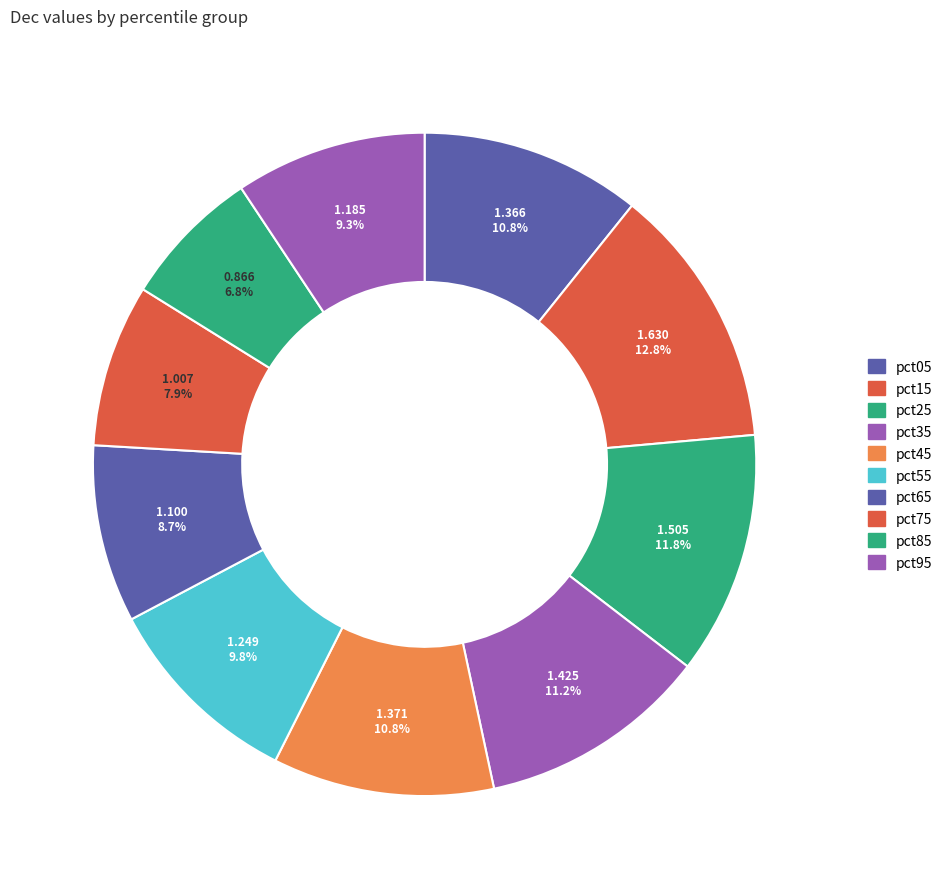

What percentage is the pct45 slice, to the nearest percent?

11%